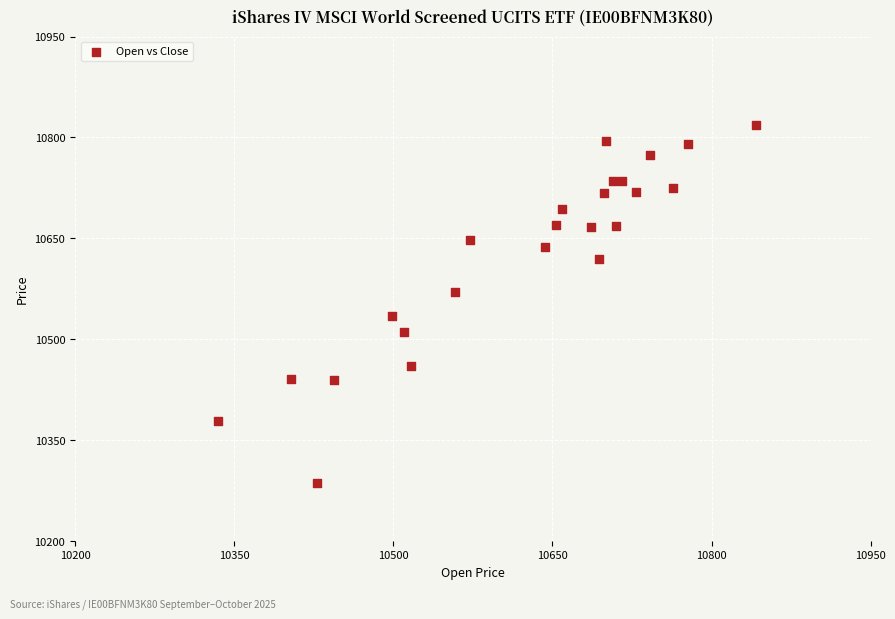

What is the range of Y values (max minus min)?

532